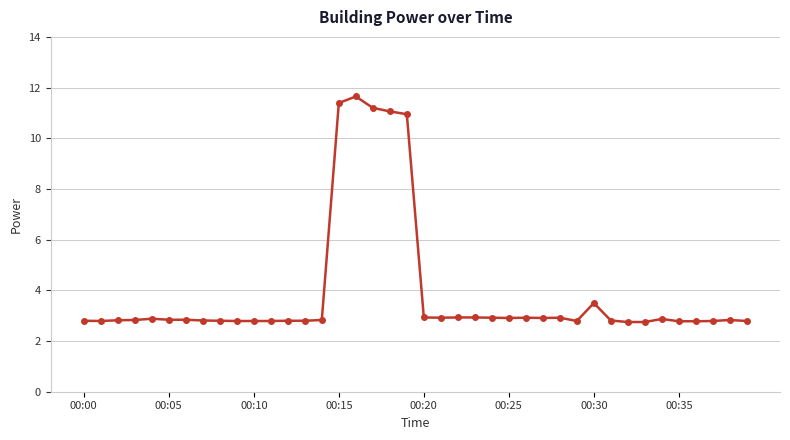

What is the value of the 4th point from the left?

2.8